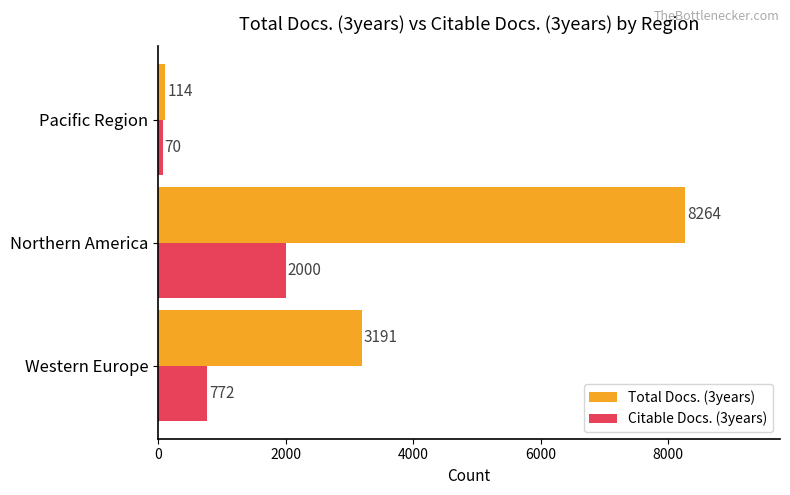

What is the spread (max minus min) of values at Pacific Region?

44